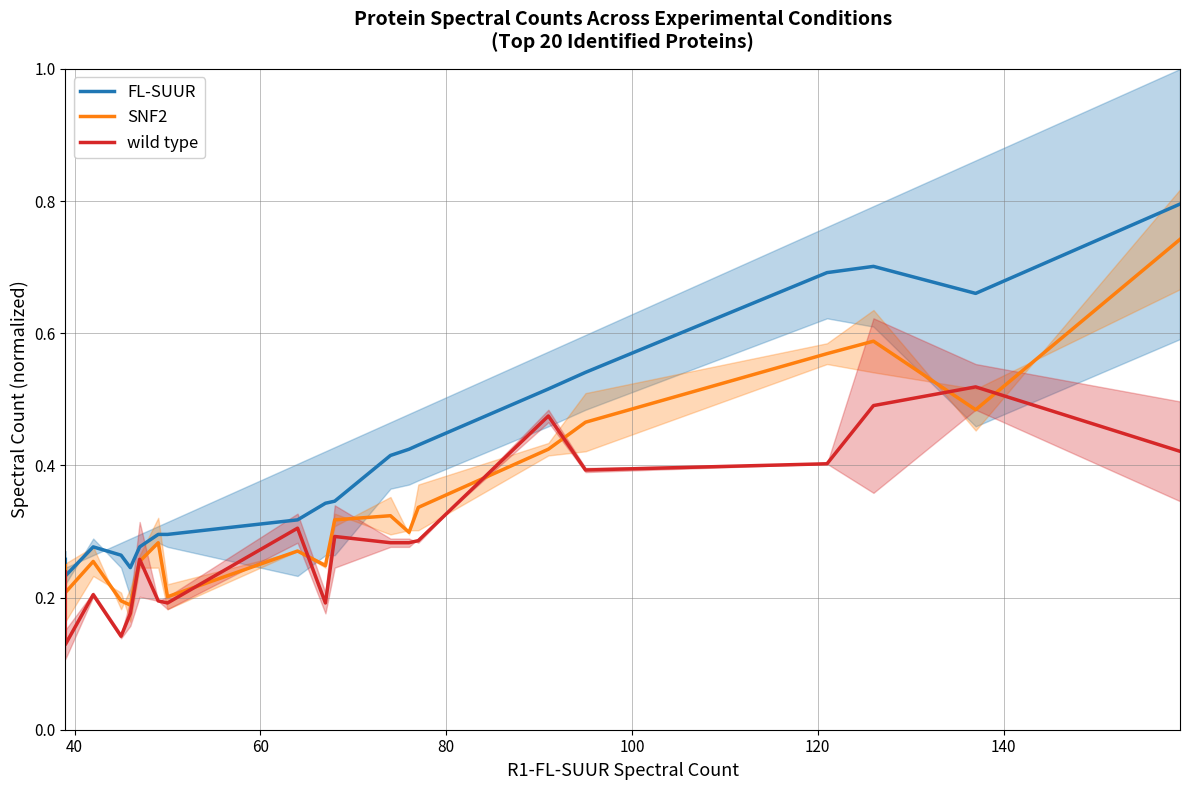

What position from the left is 40?

2